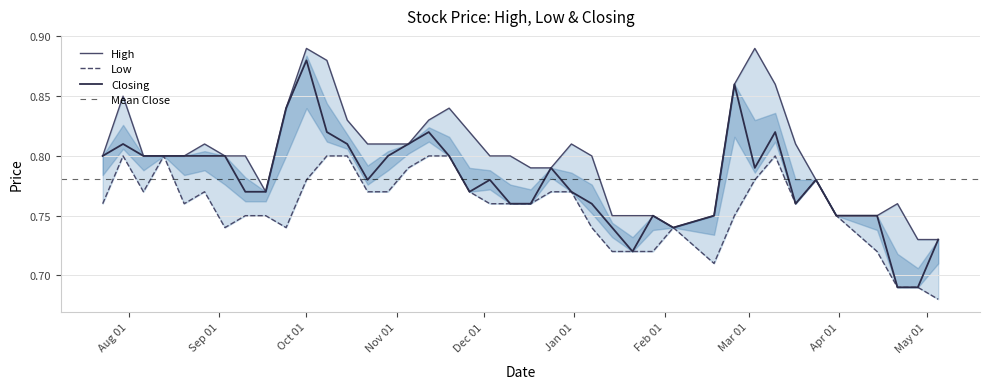

True or false: Low and High intersect in this chart.

False